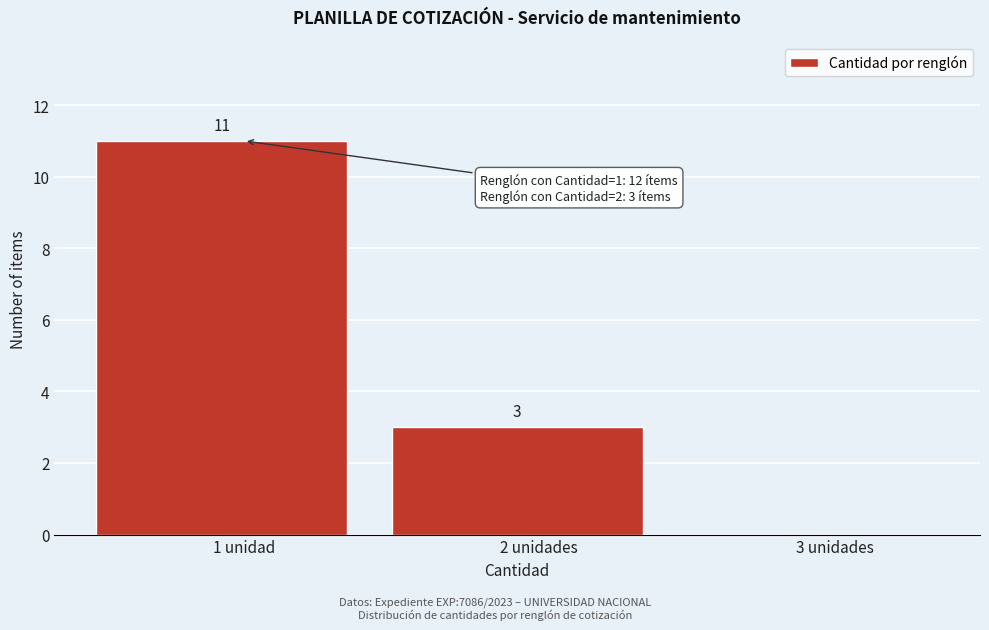

Reading left to right, what are all the values shown in this chart?

1 unidad=11	2 unidades=3	3 unidades=0